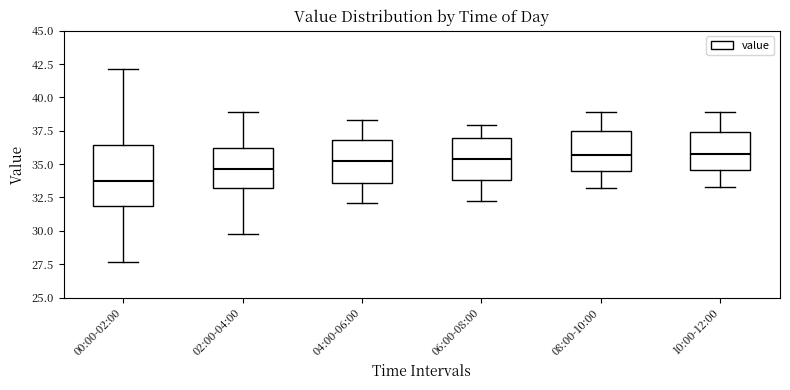

Comparing the boxes themselves (not the whiskers), which one is the tallest?

00:00-02:00